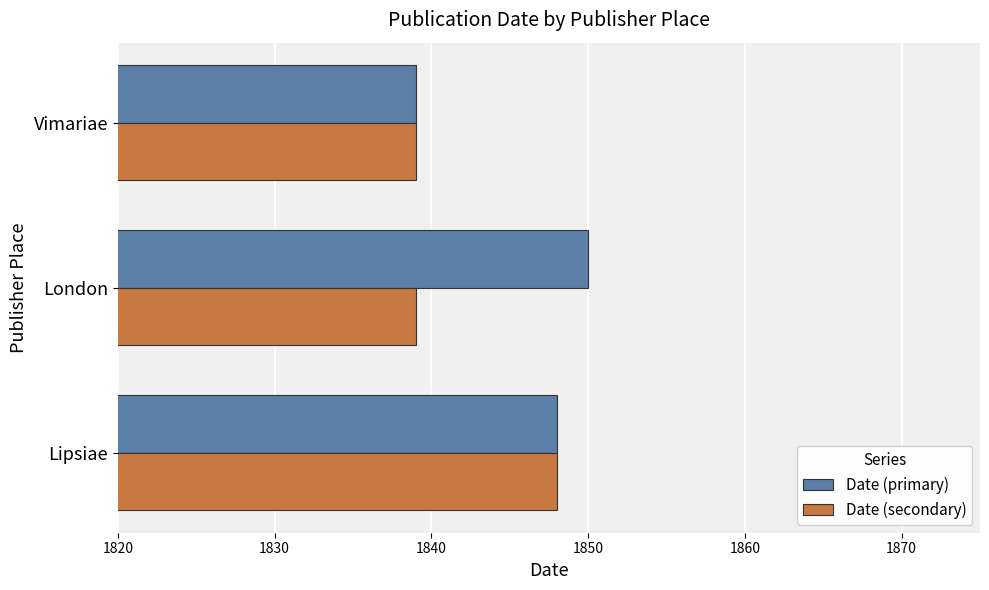

How many categories are shown in the chart?

3